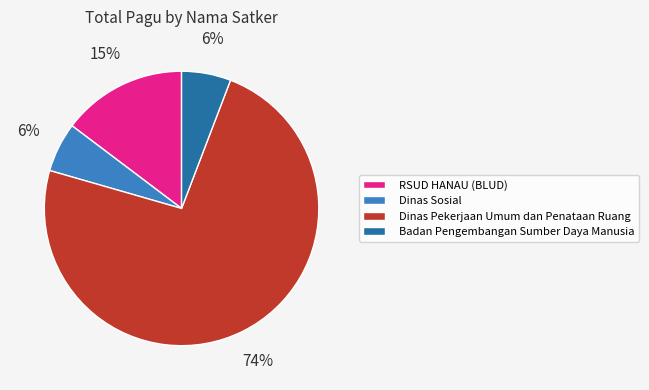

Count the number of slices in the pie.

4